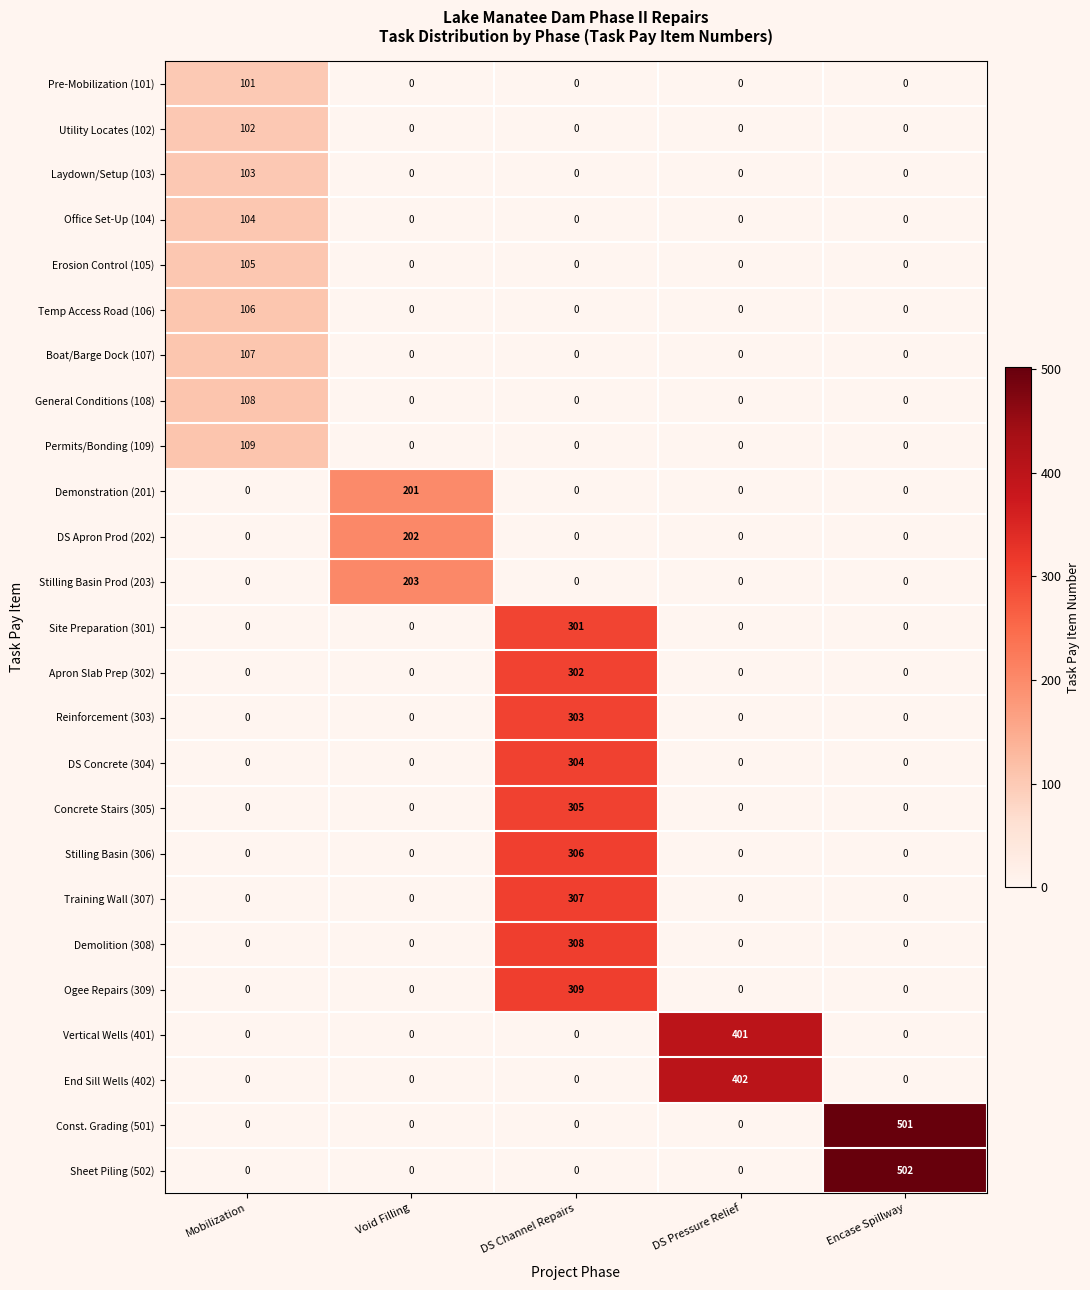

What is the difference between the maximum and minimum values in the Ogee Repairs (309) series?

309